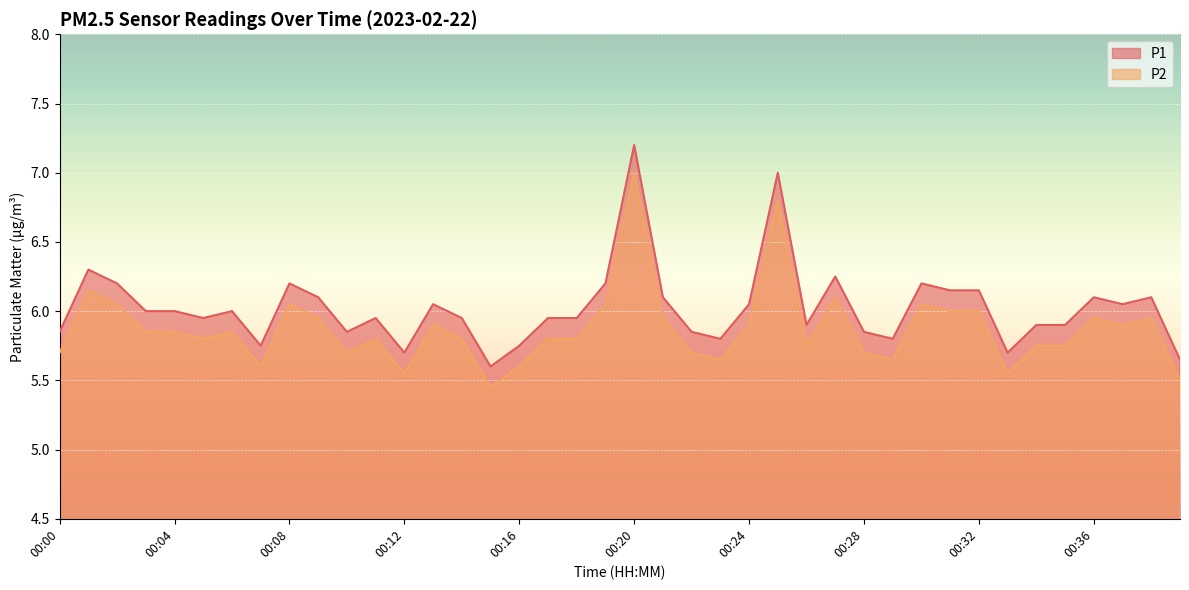

Reading left to right, what are all the values shown in this chart?

P1: 5.8	6.3	6.2	6.0	6.0	6.0	6.0	5.8	6.2	6.1	5.8	6.0	5.7	6.0	6.0	5.6	5.8	6.0	6.0	6.2	7.2	6.1	5.8	5.8	6.0	7.0	5.9	6.2	5.8	5.8	6.2	6.2	6.2	5.7	5.9	5.9	6.1	6.0	6.1	5.7
P2: 5.7	6.2	6.0	5.8	5.8	5.8	5.8	5.6	6.0	6.0	5.7	5.8	5.5	5.9	5.8	5.5	5.6	5.8	5.8	6.0	7.0	6.0	5.7	5.7	5.9	6.8	5.8	6.1	5.7	5.7	6.0	6.0	6.0	5.5	5.8	5.8	6.0	5.9	6.0	5.5